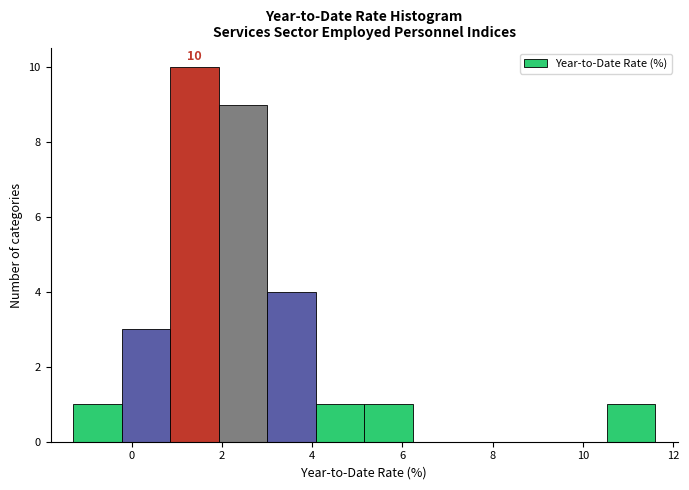

Over which range of the x-axis is the bar tallest?

0.8 to 2.0